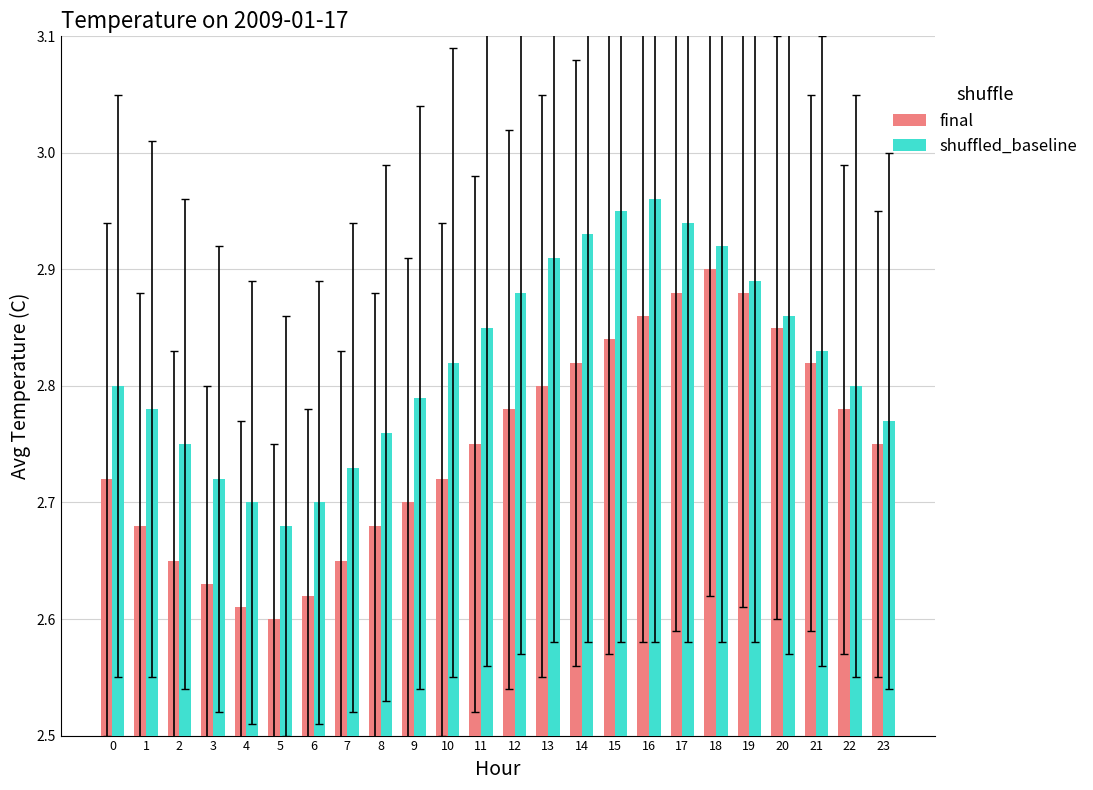

Which series changed the most between 3 and 22?

final